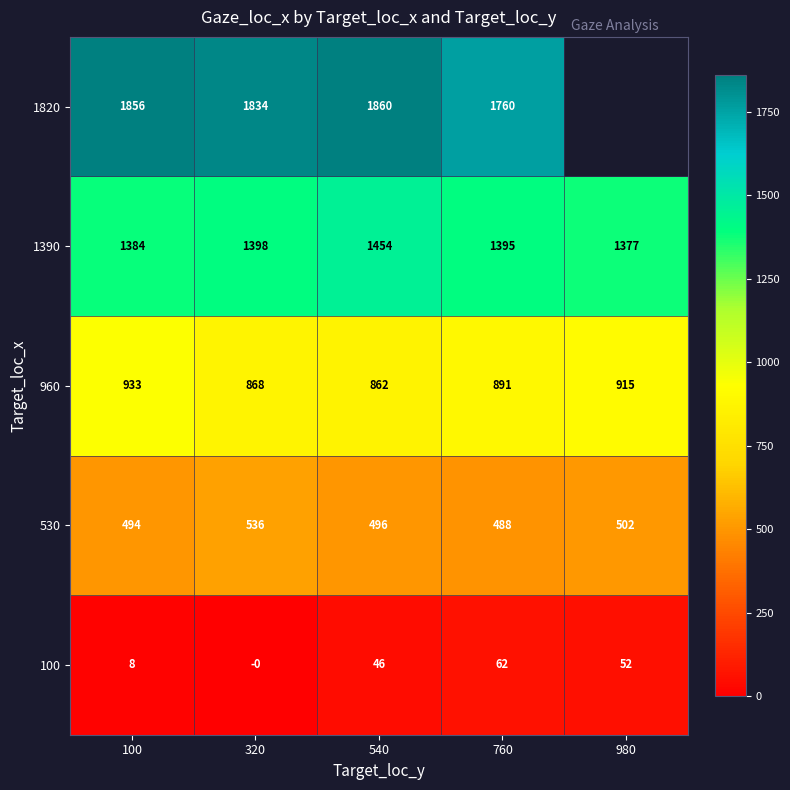

What value does the 960 series have at 980?

915.0